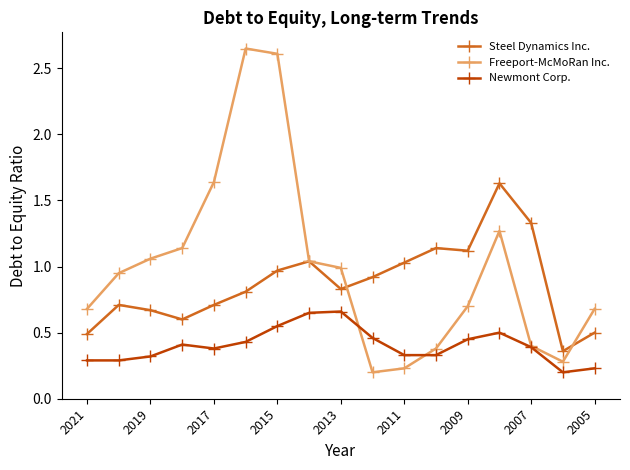

True or false: Newmont Corp. and Steel Dynamics Inc. cross at least once.

False